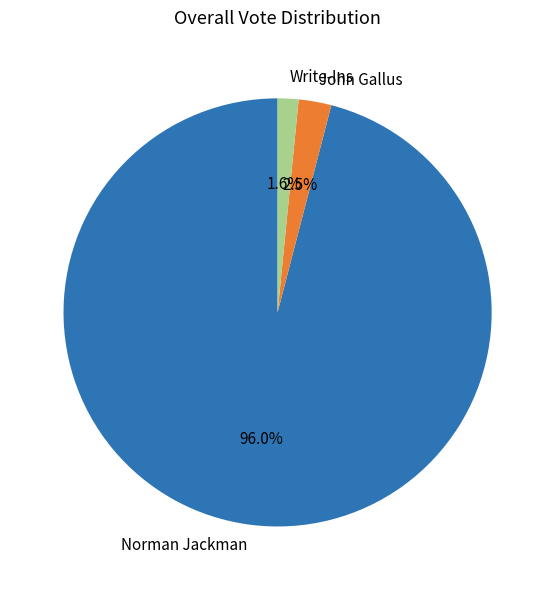

Rank the categories by value from highest to lowest.

Norman Jackman, John Gallus, Write-Ins